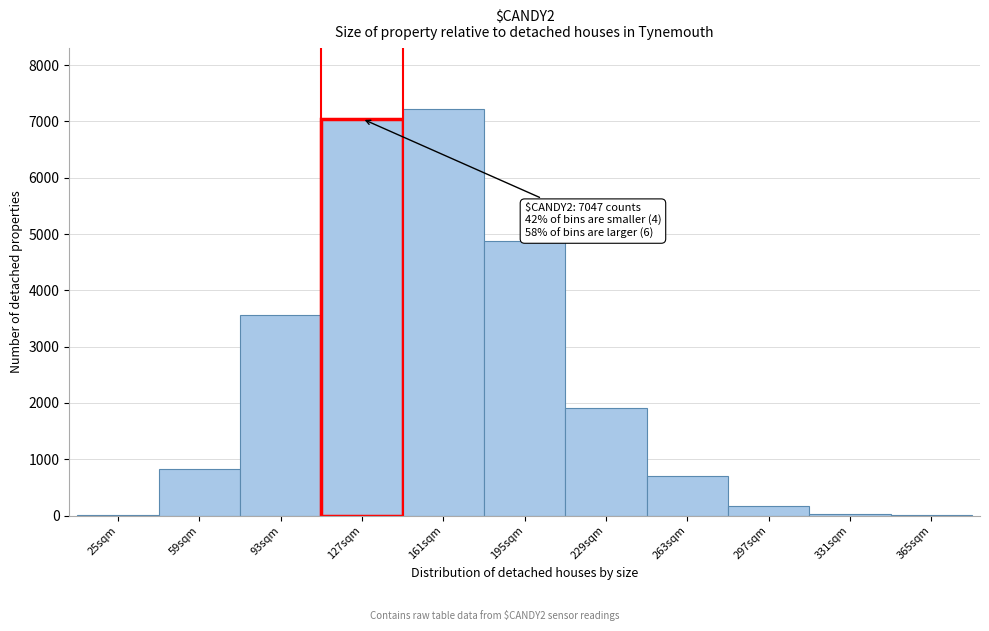

What is the ratio of the value at 195sqm to the value at 59sqm?

5.9